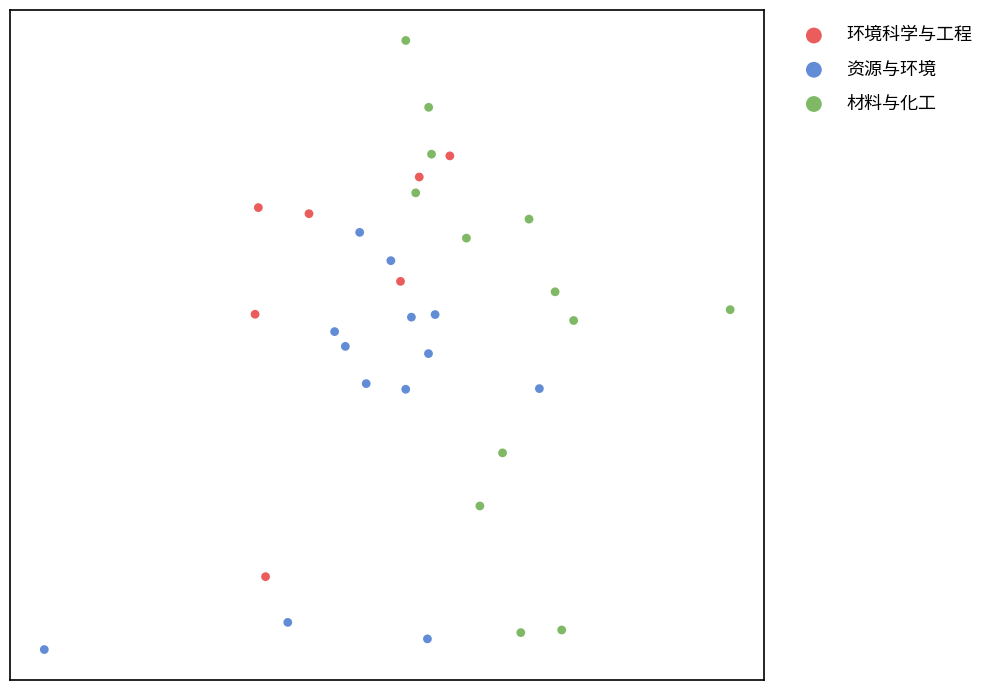

What are all the series names shown in the legend?

环境科学与工程, 资源与环境, 材料与化工